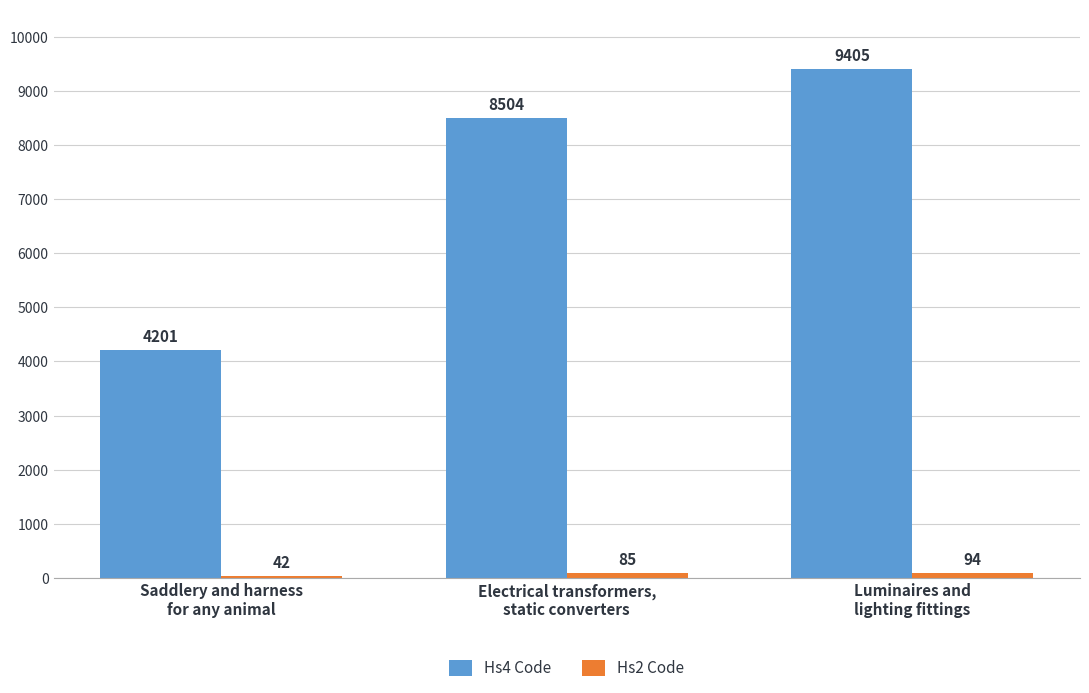

How many distinct data groups are displayed?

2